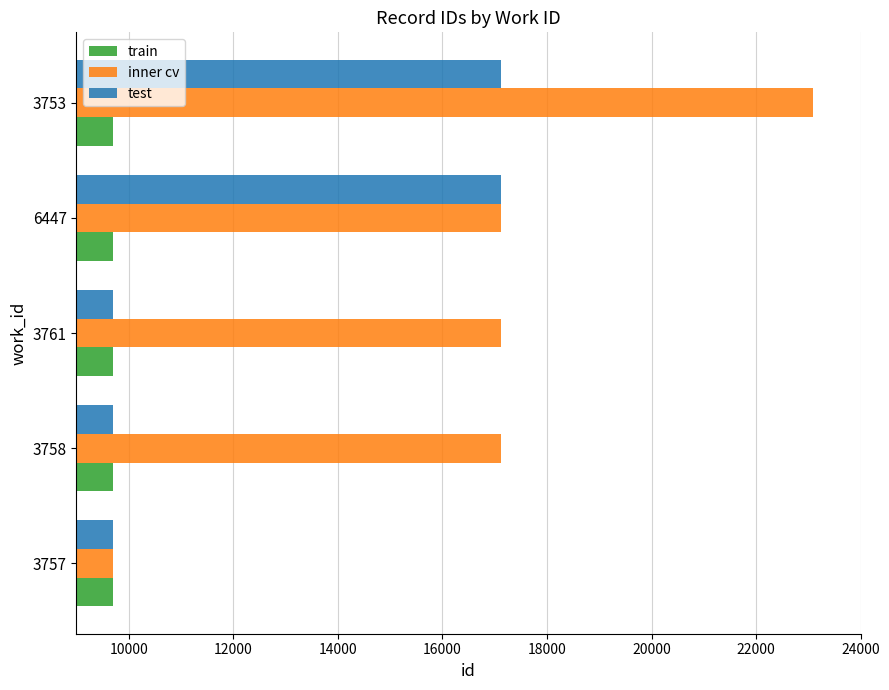

What is the sum of all train values?

48476